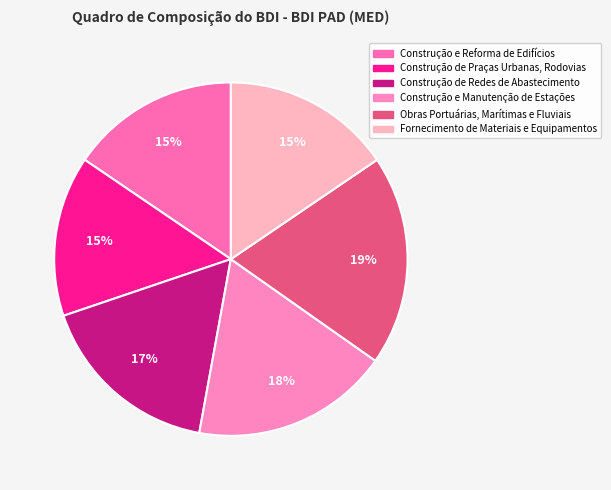

Count the number of slices in the pie.

6